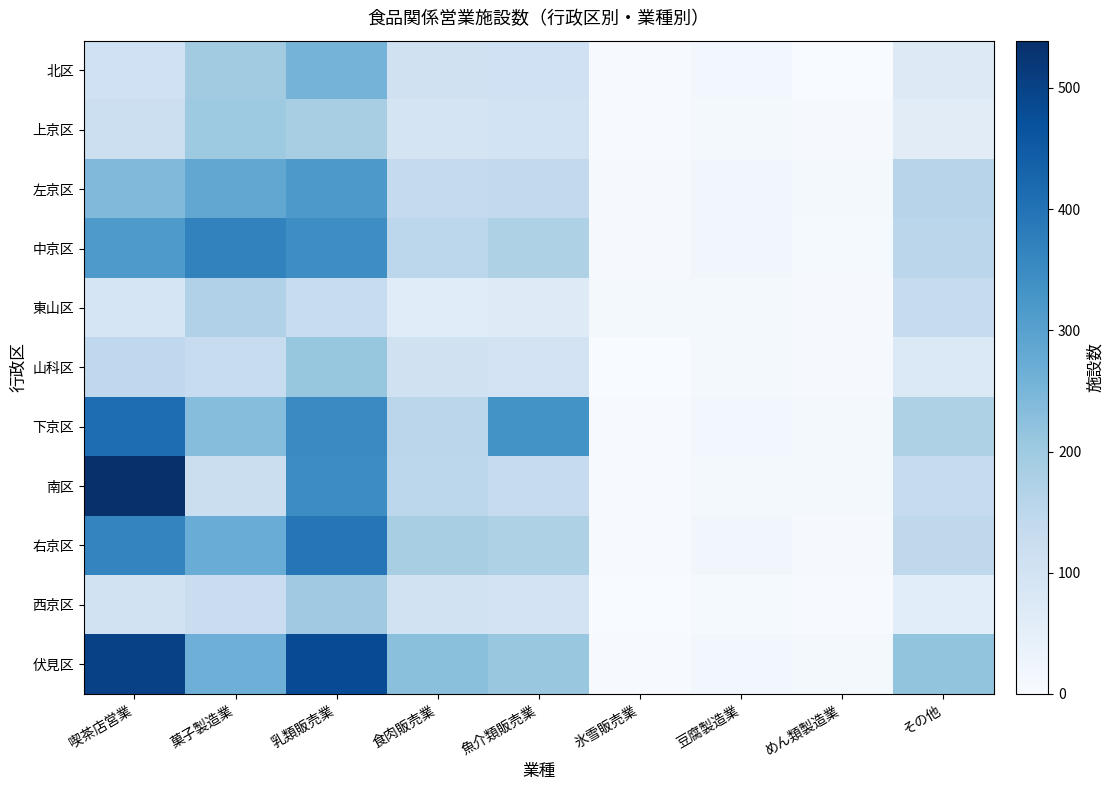

List the series in order of their peak value, highest first.

南区, 伏見区, 下京区, 右京区, 中京区, 左京区, 北区, 山科区, 上京区, 西京区, 東山区